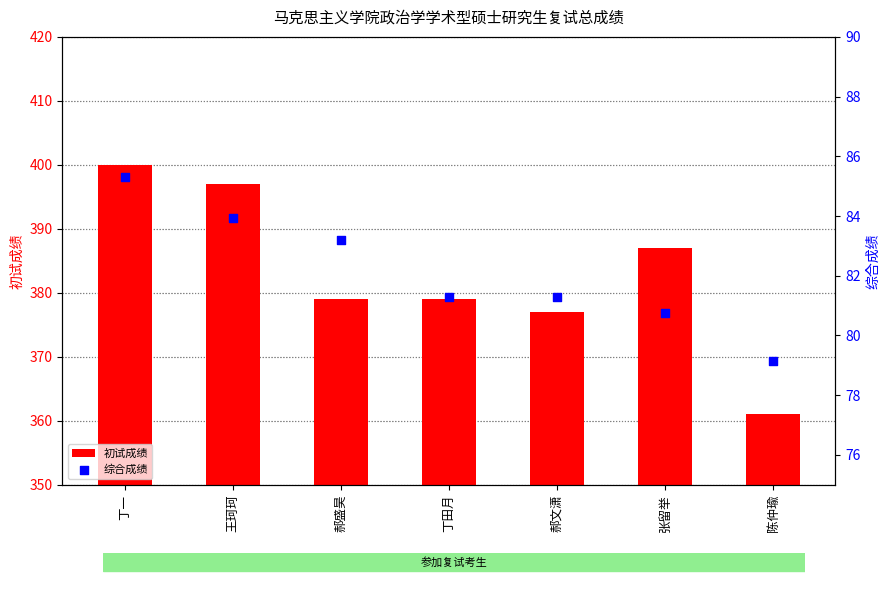

Which series reaches the maximum Y coordinate?

初试成绩